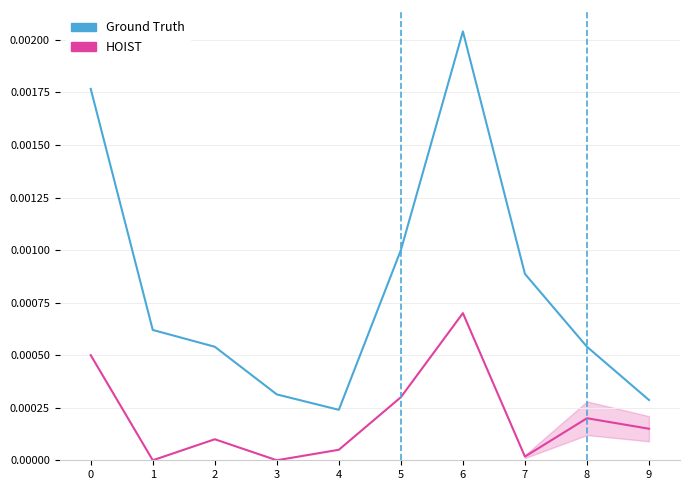

How many interior local valleys does the HOIST series have?

3